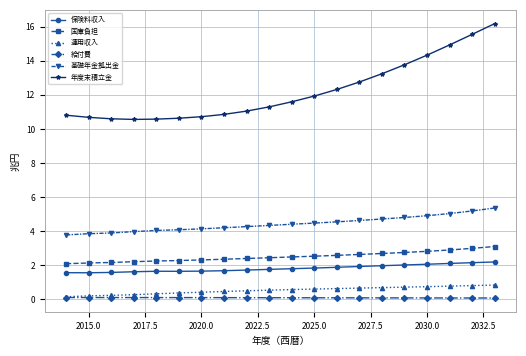

What is the difference between the maximum and minimum values in the 年度末積立金 series?

5.6